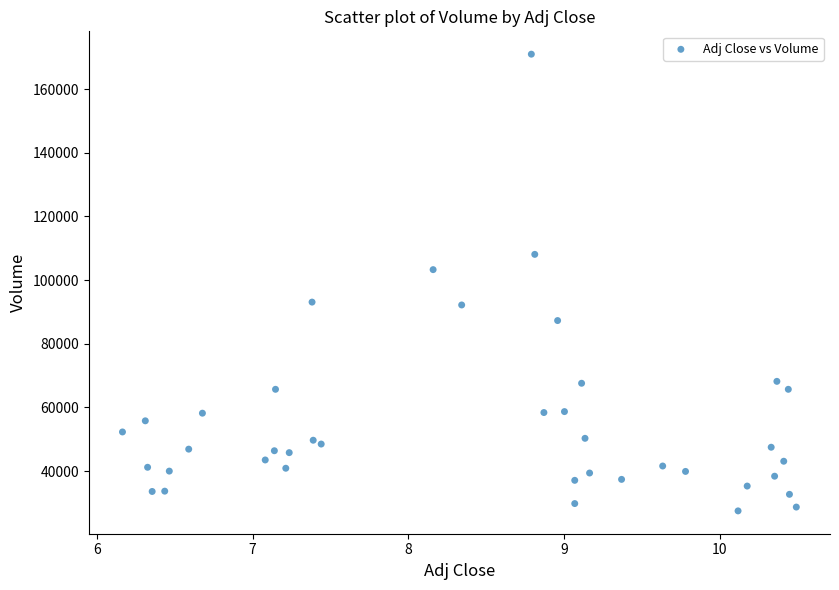

What Y value in the scatter plot is closest to 99250?

103300